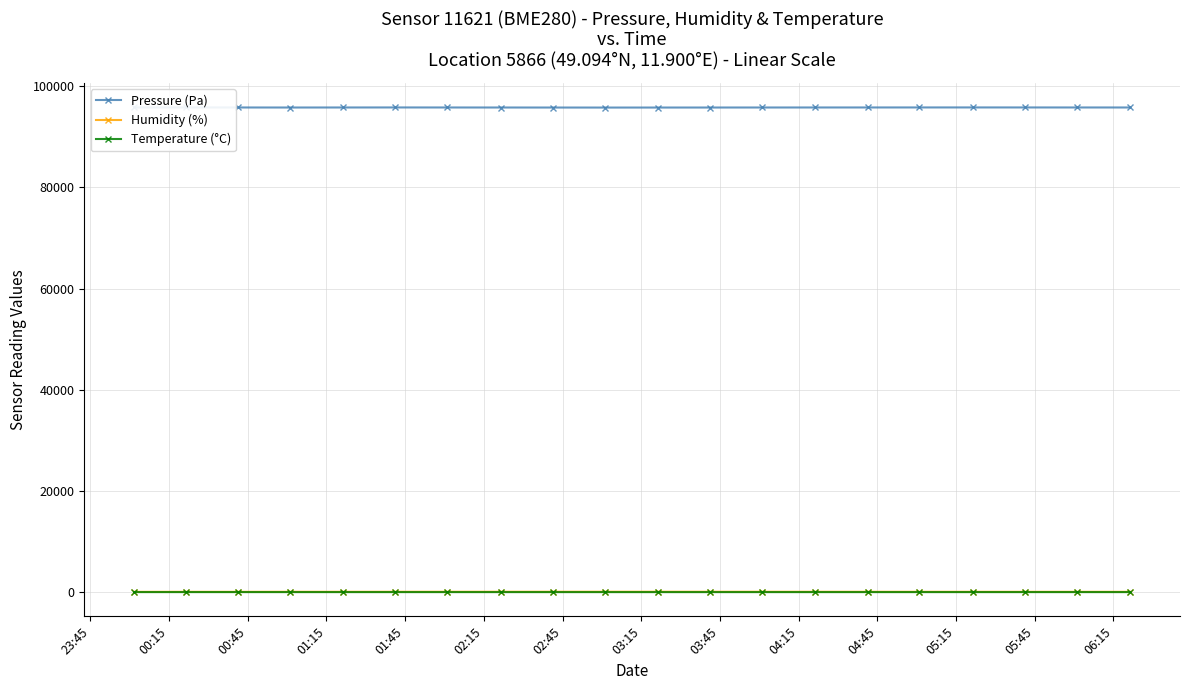

True or false: Humidity (%) has more than 1 interior local peaks.

True